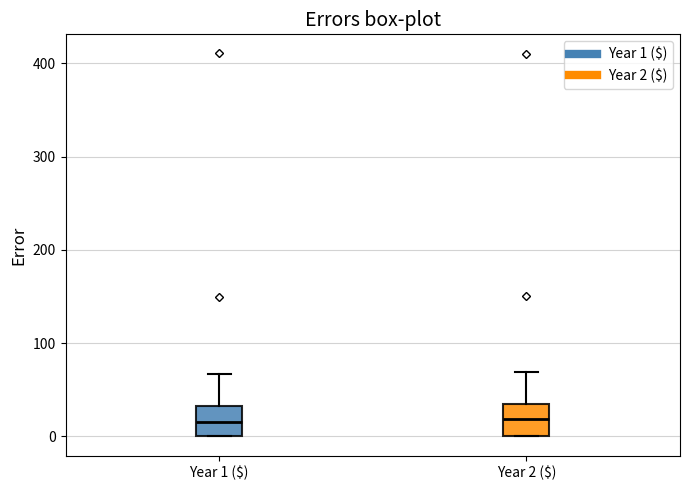

Reading left to right, transcribe this box plot: for each box, give where its median line is, the range the box spans, and where its two whiskers end, as read against the y-axis. The values are not printed on the chart, so give them approximately, as read against the axis.

Year 1 ($): median 20, box 0 to 30, whiskers 0 to 70
Year 2 ($): median 20, box 0 to 40, whiskers 0 to 70